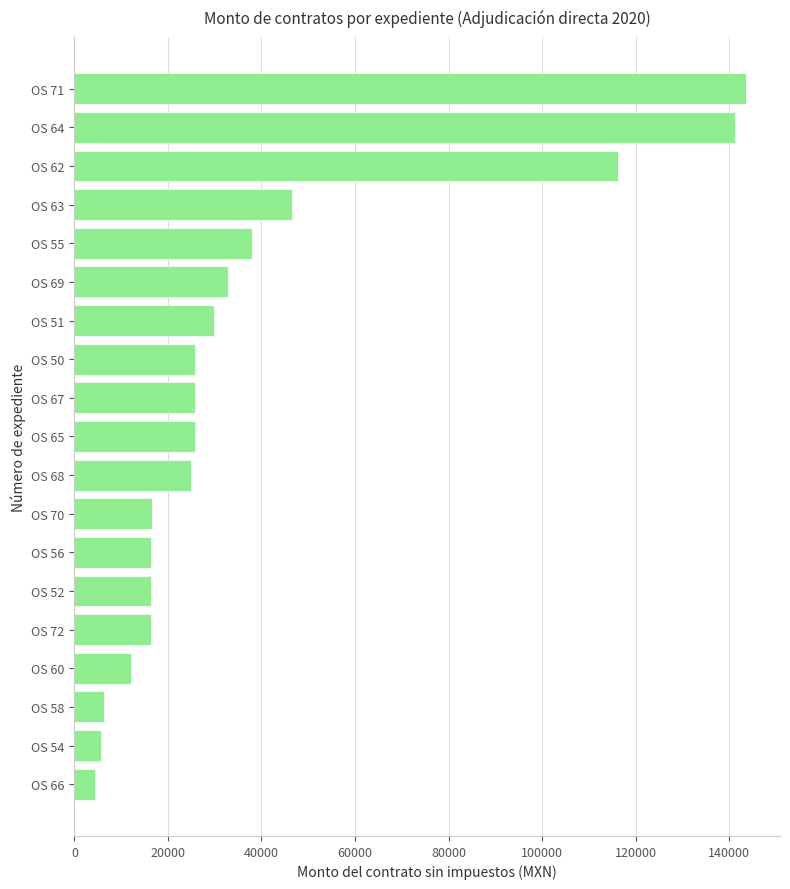

What is the difference between the second highest and minimum values?

136784.0